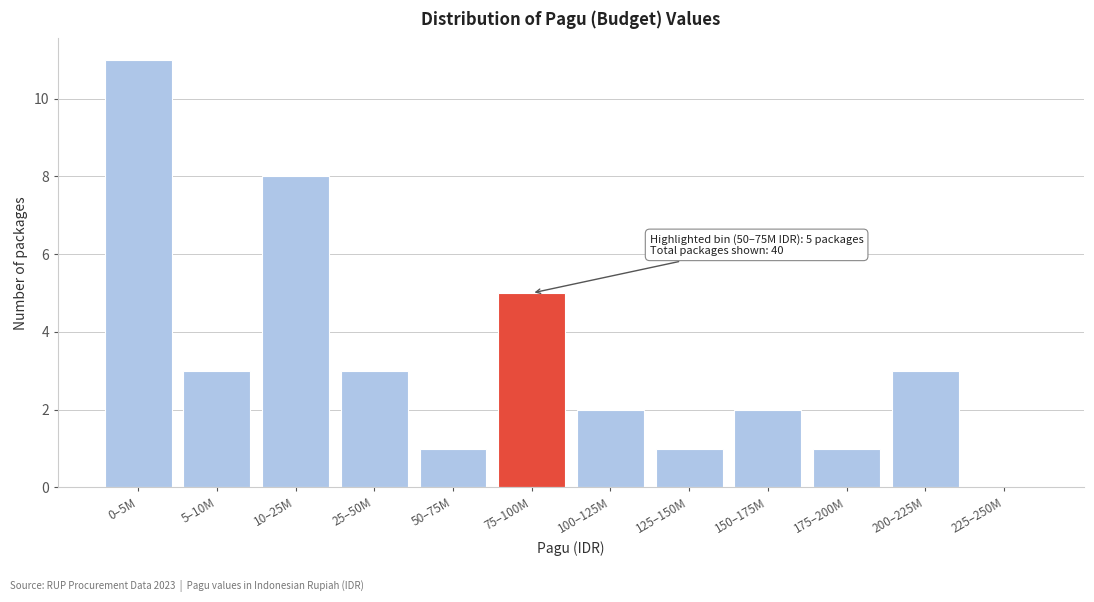

Reading left to right, transcribe all the data shown in this chart.

0–5M=11	5–10M=3	10–25M=8	25–50M=3	50–75M=1	75–100M=5	100–125M=2	125–150M=1	150–175M=2	175–200M=1	200–225M=3	225–250M=0